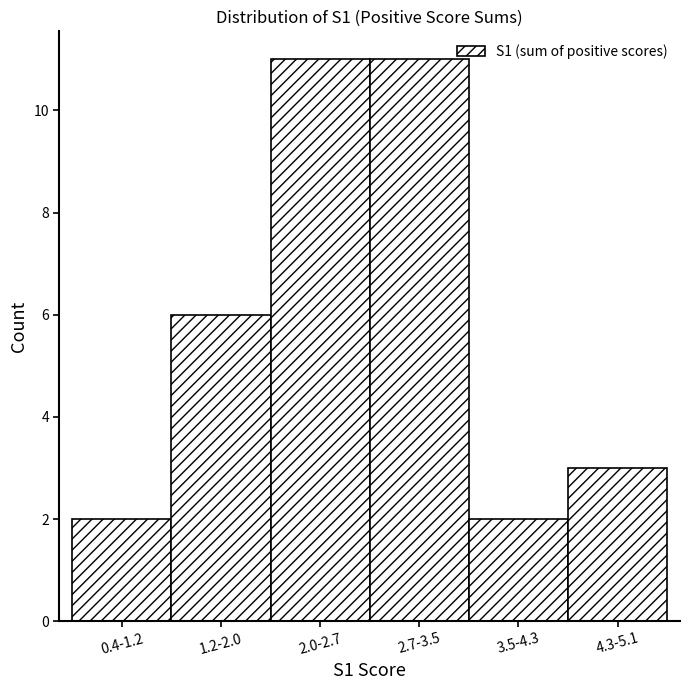

Reading left to right, list all the values displayed in this chart.

0.4-1.2=2	1.2-2.0=6	2.0-2.7=11	2.7-3.5=11	3.5-4.3=2	4.3-5.1=3